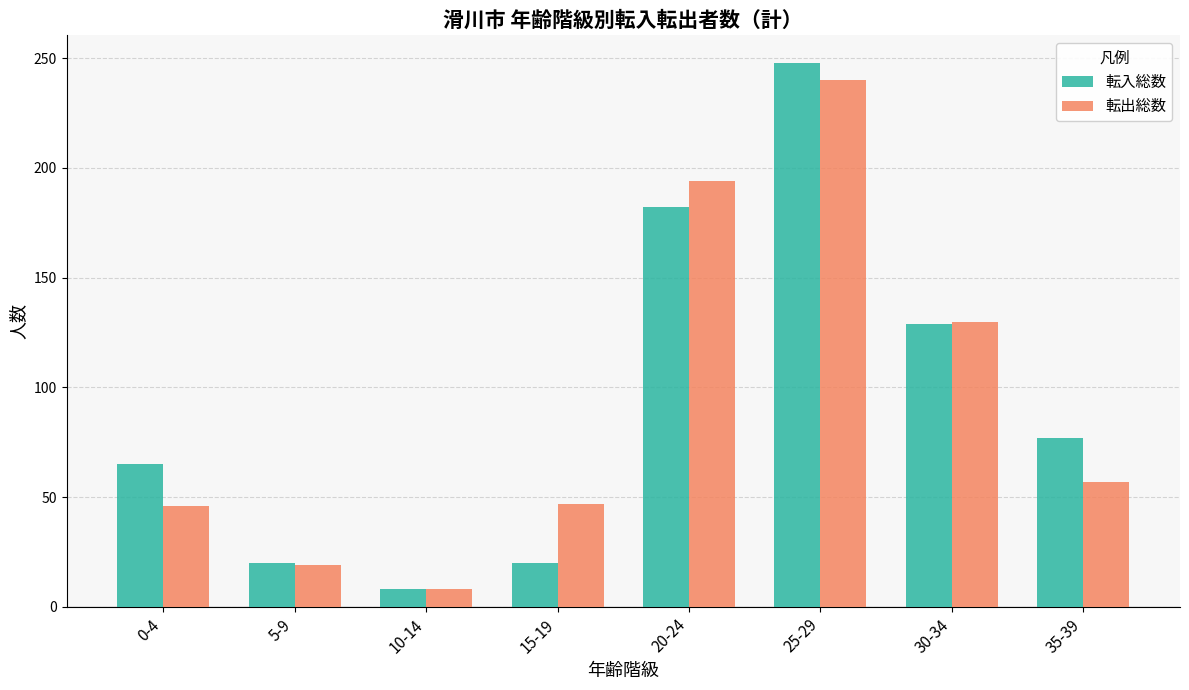

At 0-4, list the series in order from smallest to largest.

転出総数, 転入総数